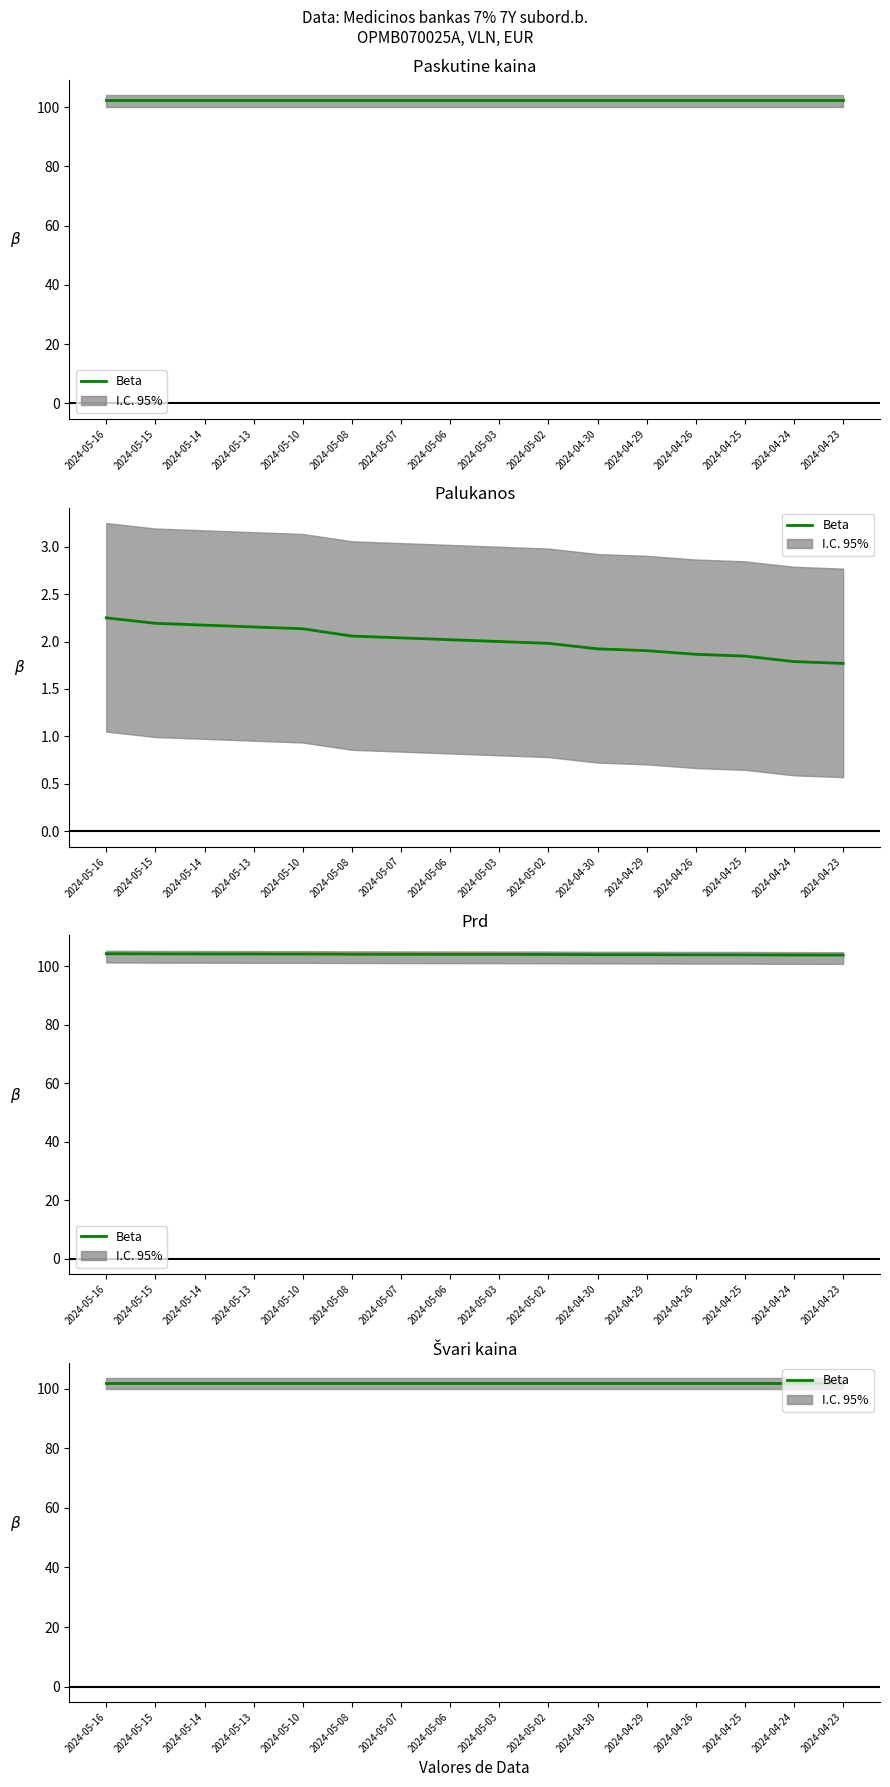

True or false: Palukanos has a value of 1.2 at 2024-04-25.

False